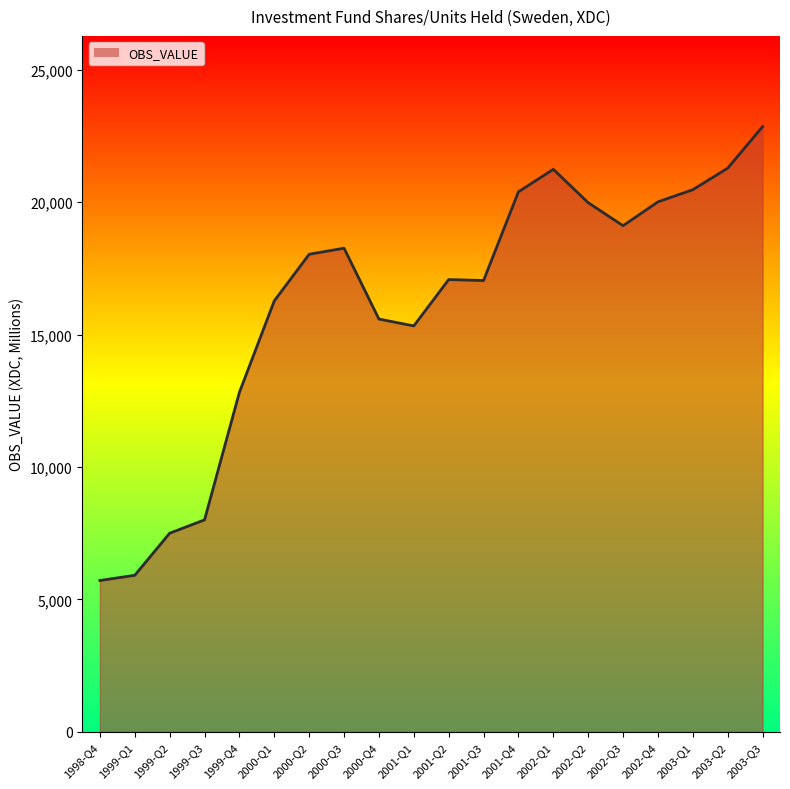

At which category does the chart reach its peak across all series?

2003-Q3